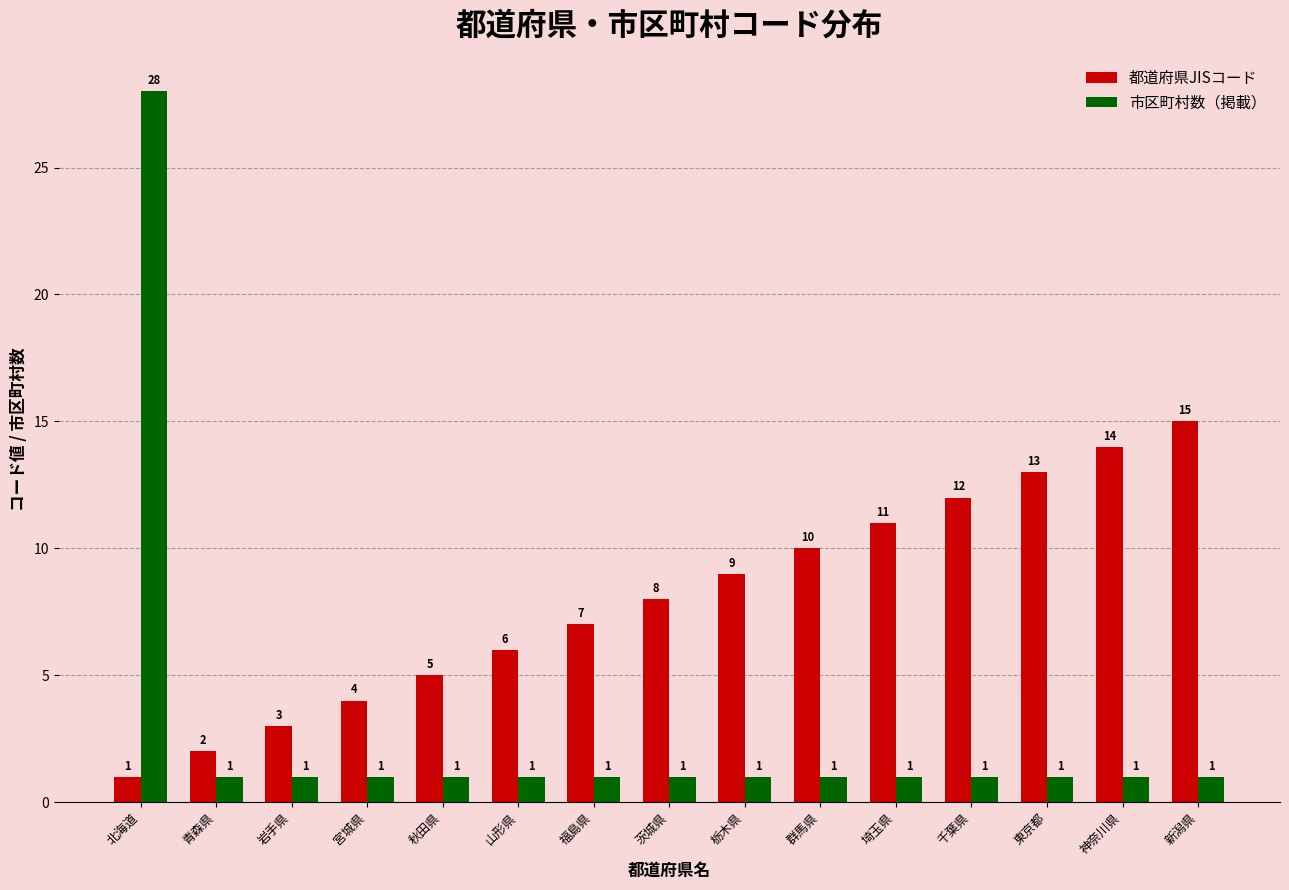

Which series changed the most between 山形県 and 福島県?

都道府県JISコード